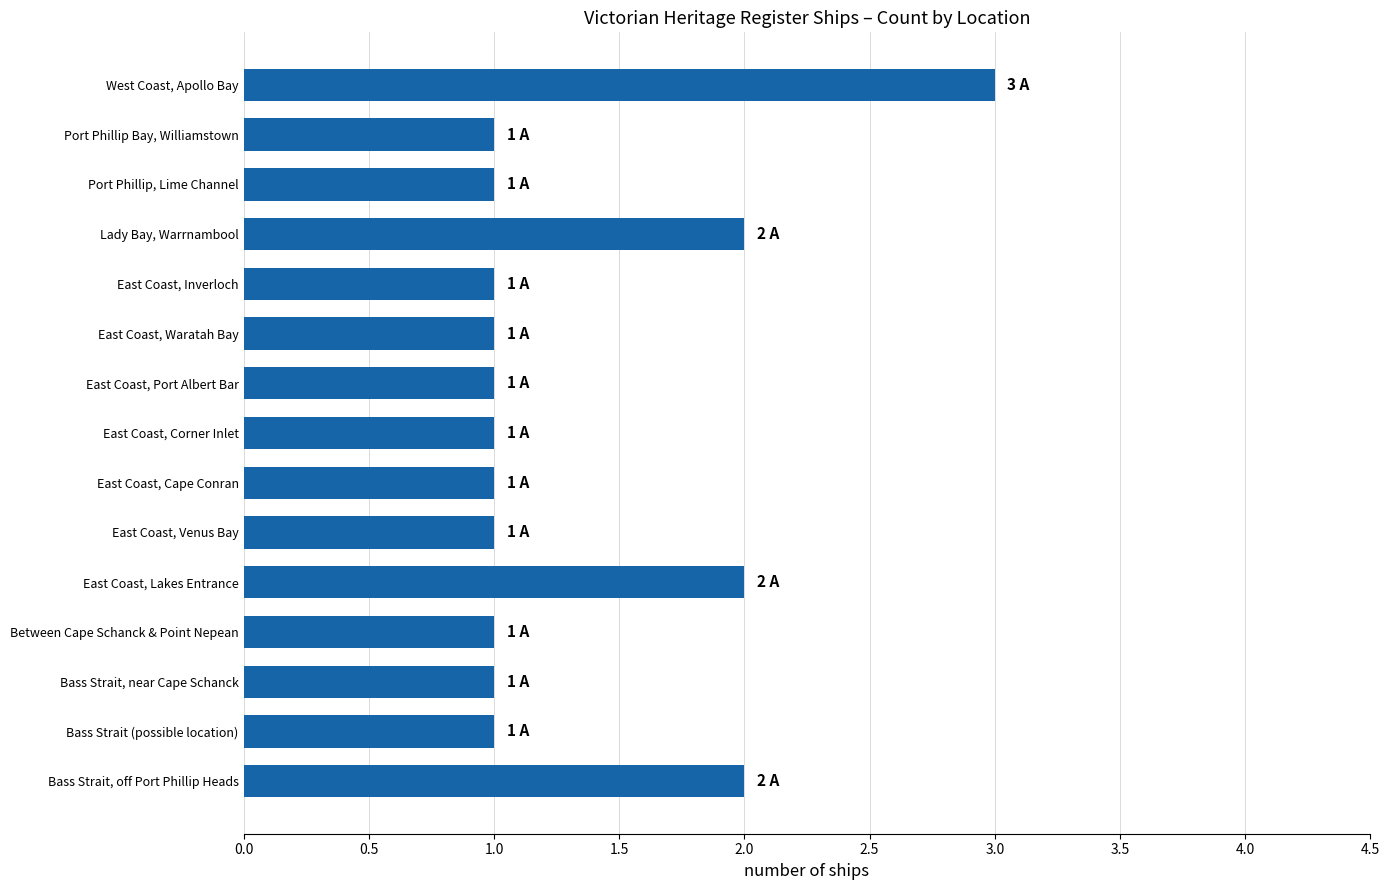

The chart shows a value of 1 at East Coast, Corner Inlet. True or false?

True